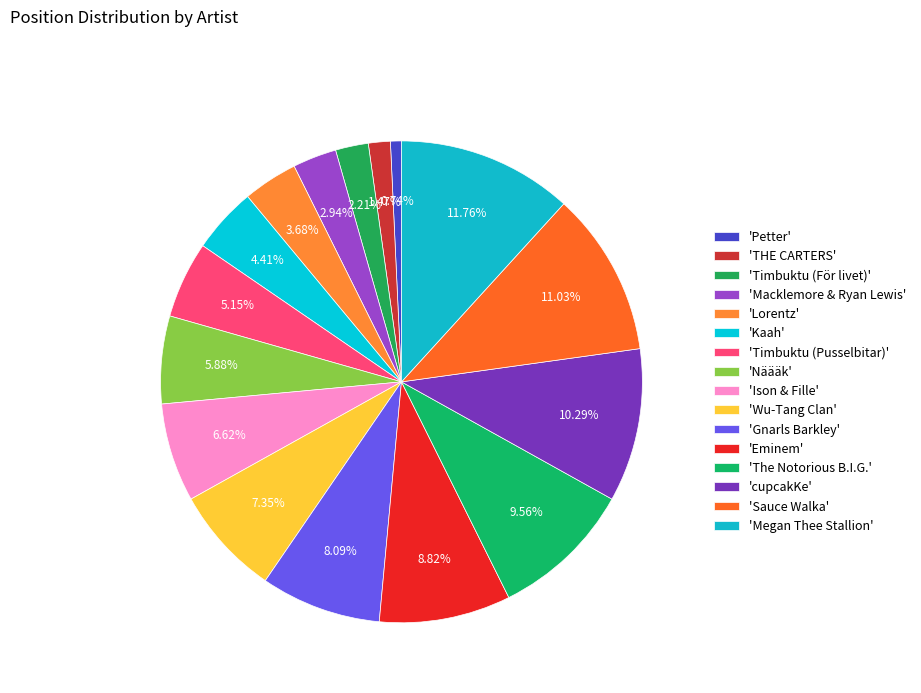

Which category has the biggest portion of the pie?

'Megan Thee Stallion'